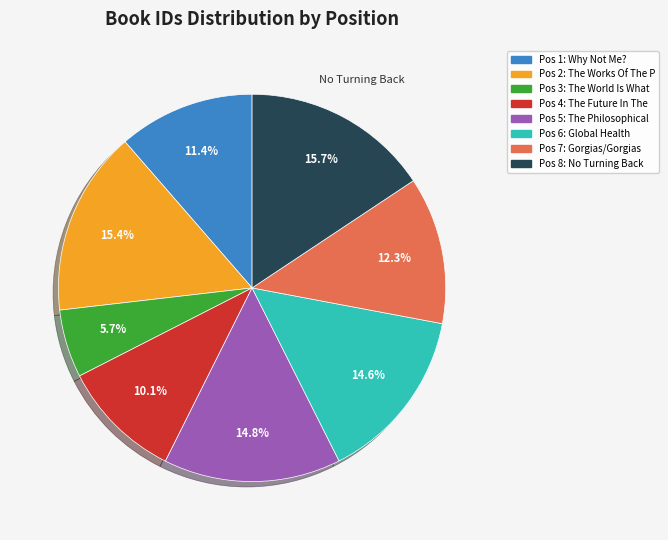

Is there any slice that represents more than half of the pie?

No